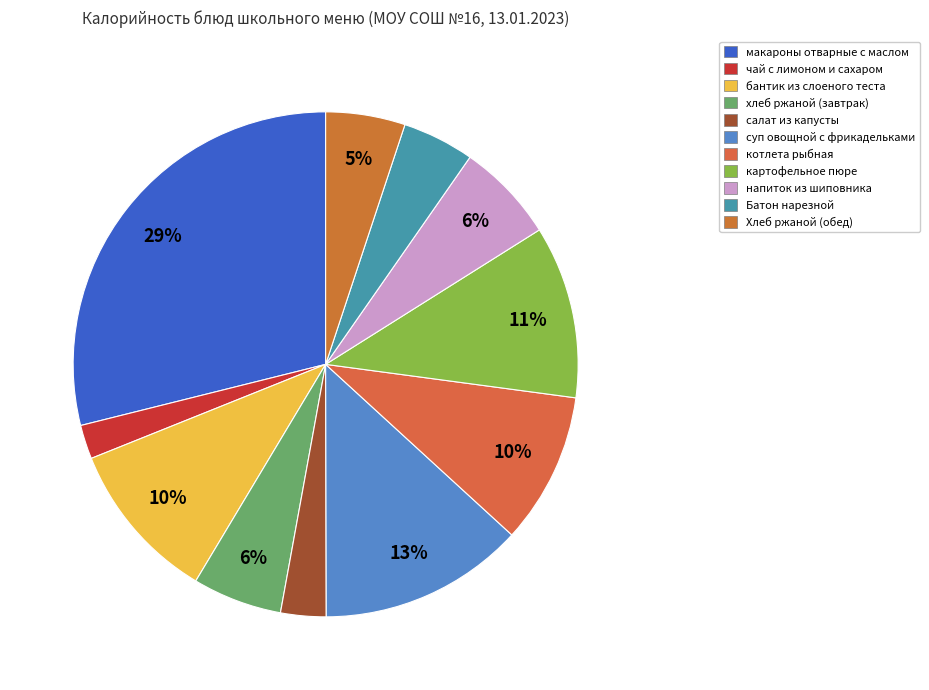

What portion of the pie excludes макароны отварные с маслом?

71.1%